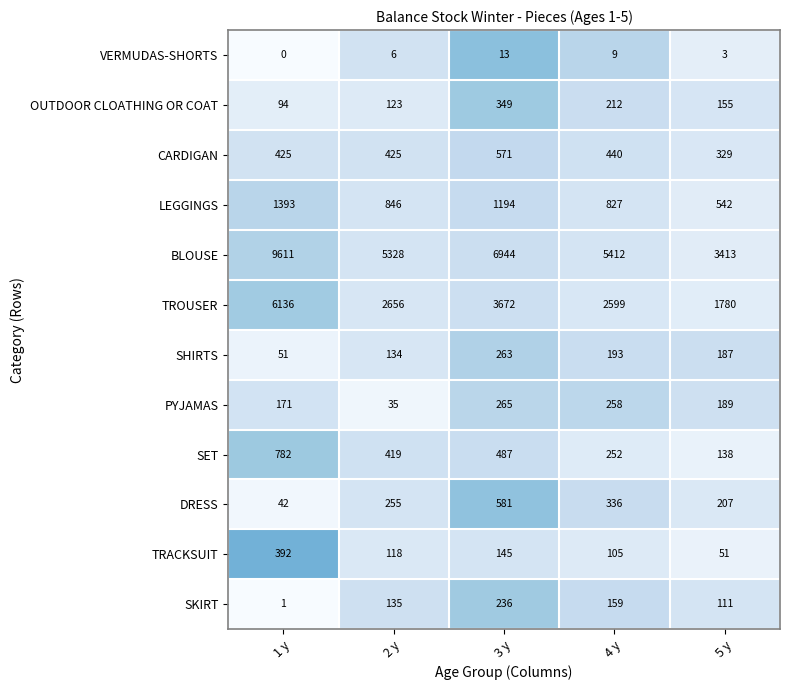

At 4 y, list the series in order from largest to smallest.

BLOUSE, TROUSER, LEGGINGS, CARDIGAN, DRESS, PYJAMAS, SET, OUTDOOR CLOATHING OR COAT, SHIRTS, SKIRT, TRACKSUIT, VERMUDAS-SHORTS